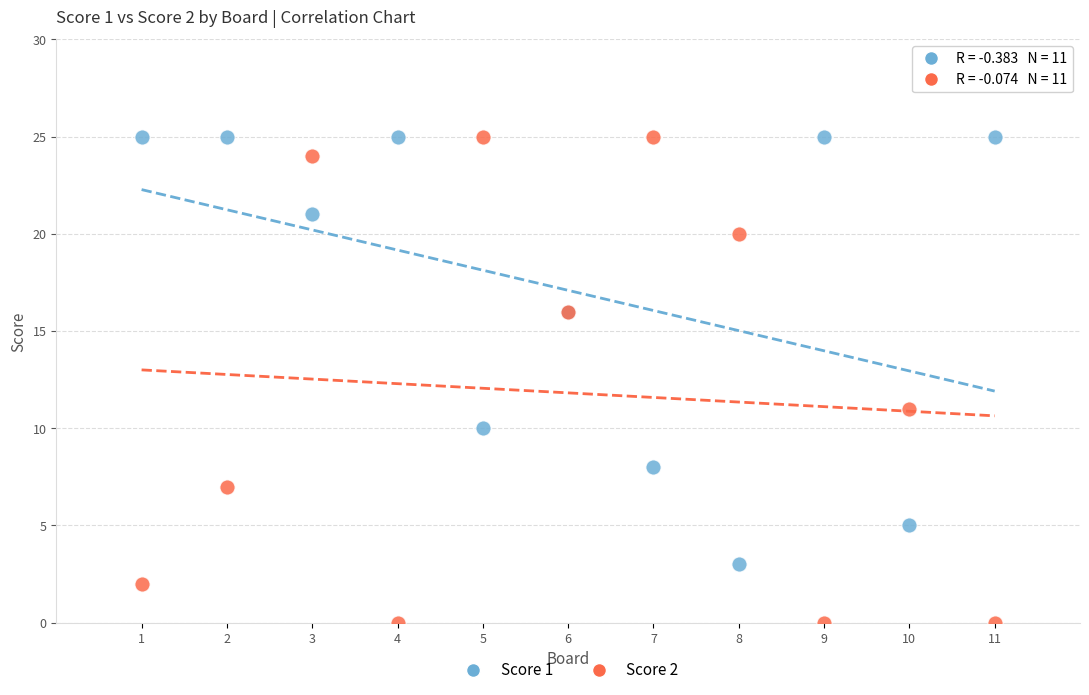

Which series has the largest Y range (max minus min)?

Score 2